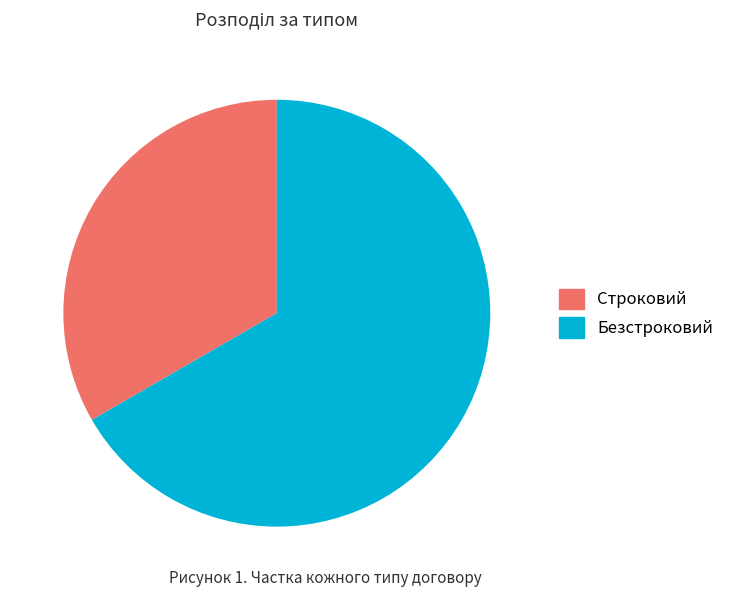

Is the sum of Безстроковий and Строковий greater than half?

Yes